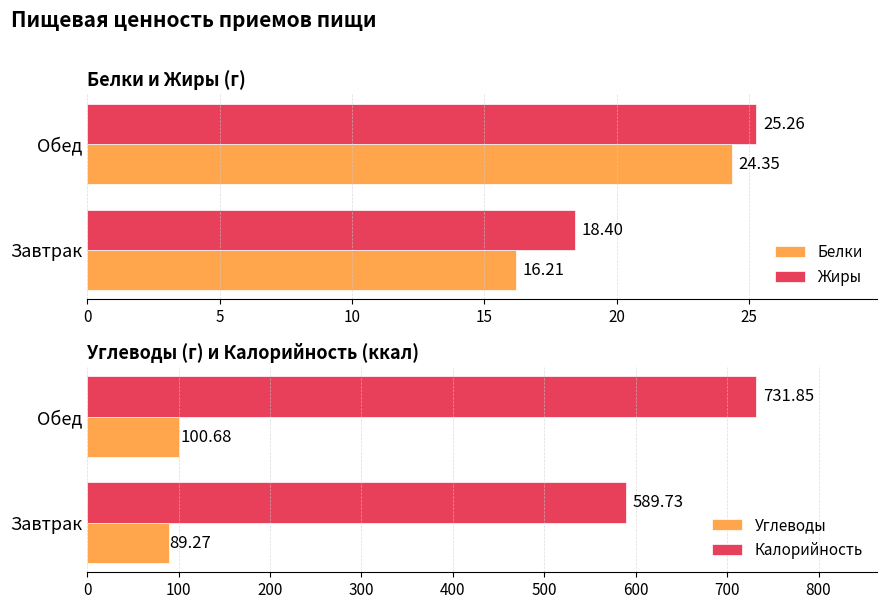

What is the difference between the Углеводы values at Завтрак and Обед?

11.4